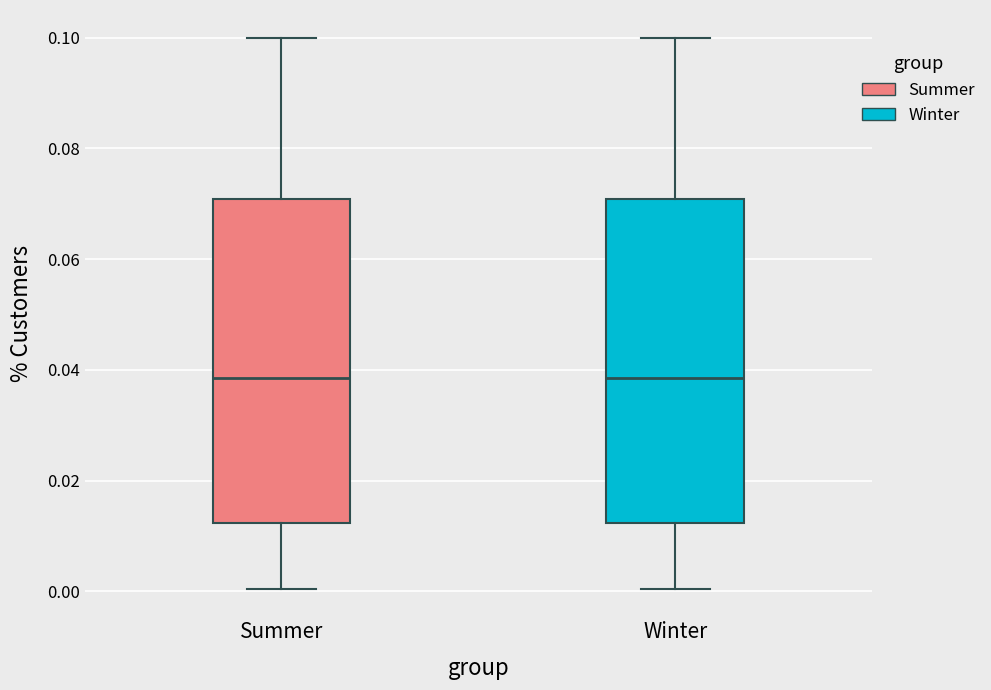

Where does the lower whisker of the box for Winter end on the y-axis? The values are not printed on the chart, so give them approximately, as read against the axis.

0.000